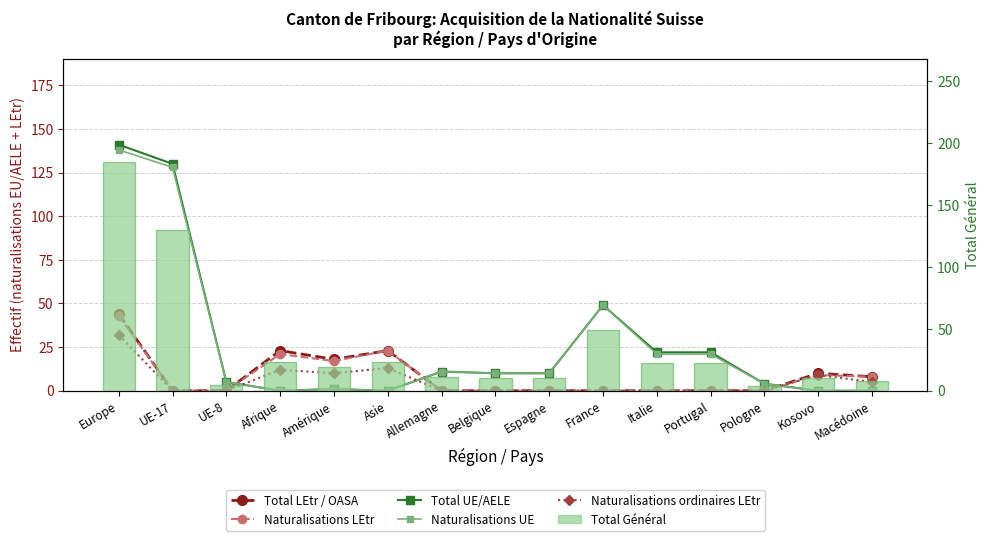

What is the value of the Naturalisations LEtr bar at the 1st from the left?

43